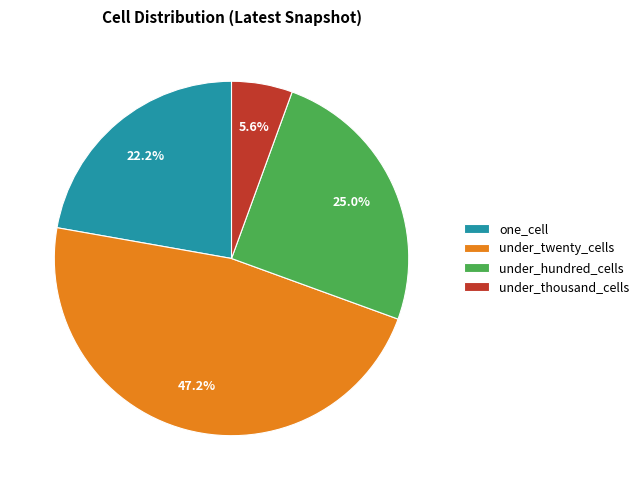

How many segments does this pie chart have?

4